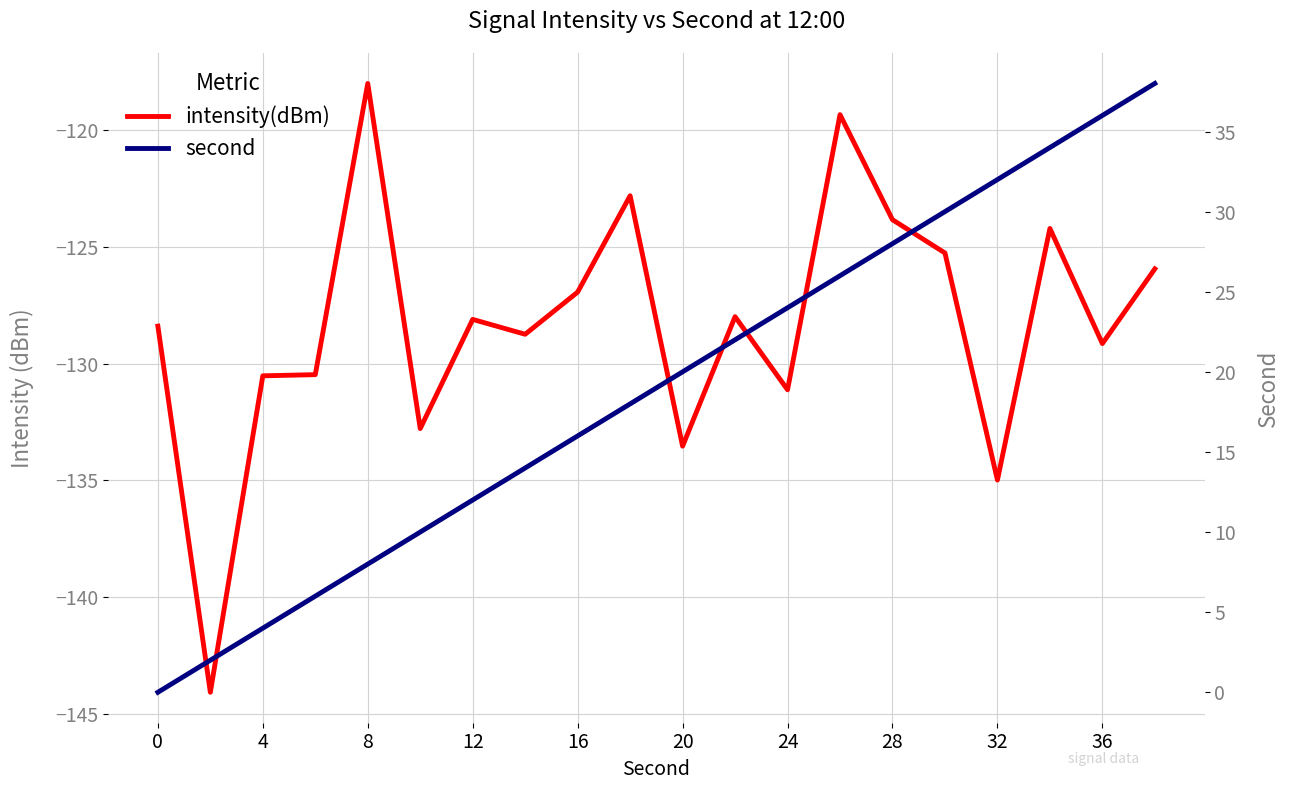

What is the difference between the second highest and second lowest values in the intensity(dBm) series?

15.6